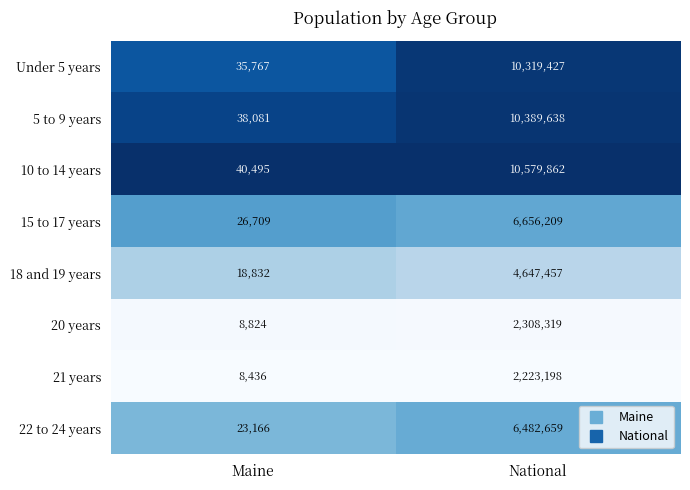

What is the sum of the 15 to 17 years values at Maine and National?

6682918